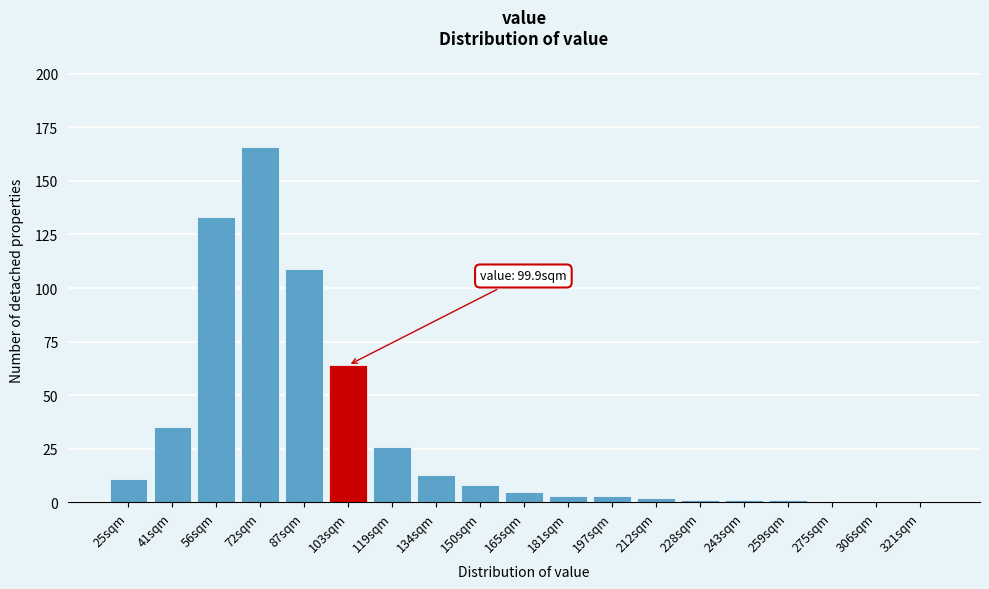

Reading left to right, what are all the values shown in this chart?

25sqm=11	41sqm=35	56sqm=133	72sqm=166	87sqm=109	103sqm=64	119sqm=26	134sqm=13	150sqm=8	165sqm=5	181sqm=3	197sqm=3	212sqm=2	228sqm=1	243sqm=1	259sqm=1	275sqm=0	306sqm=0	321sqm=0